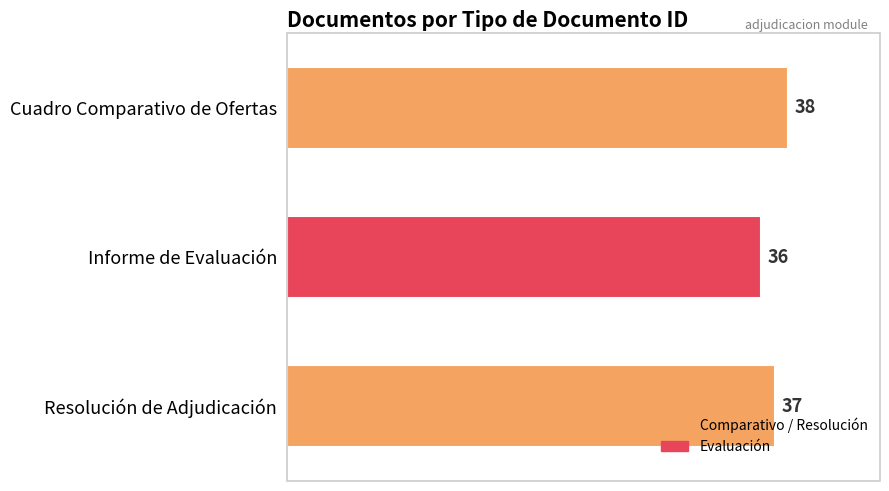

Rank the categories by value from lowest to highest.

Informe de Evaluación, Resolución de Adjudicación, Cuadro Comparativo de Ofertas